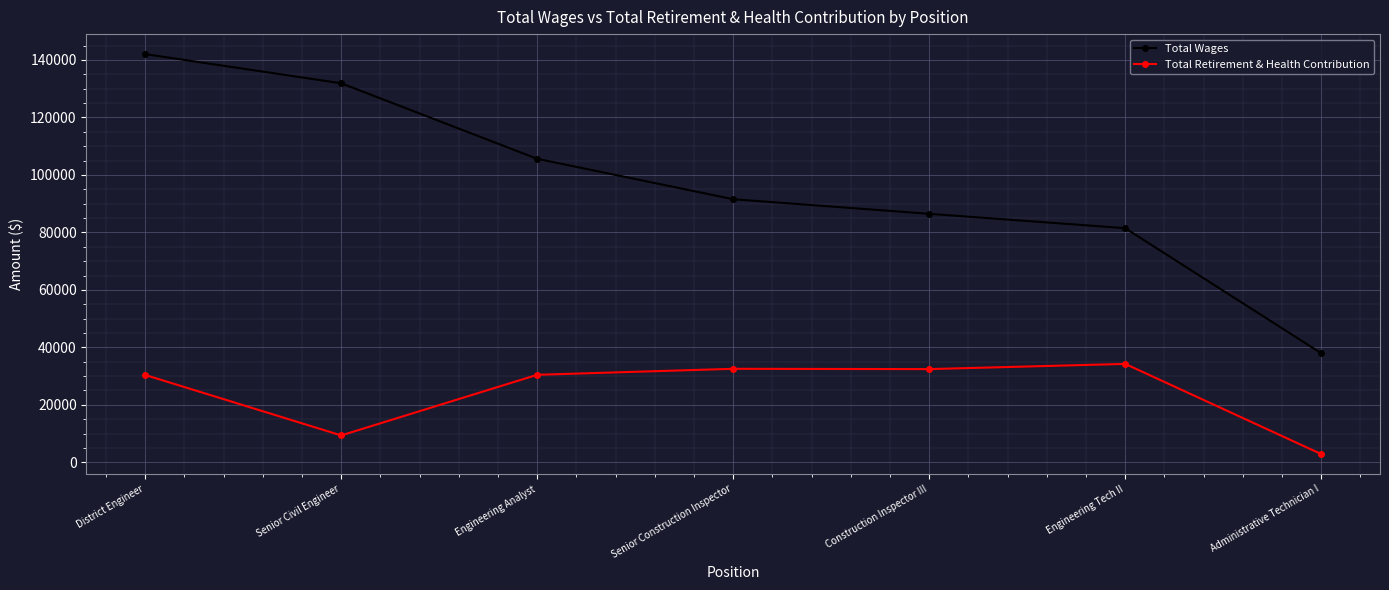

True or false: Total Wages and Total Retirement & Health Contribution cross at least once.

False